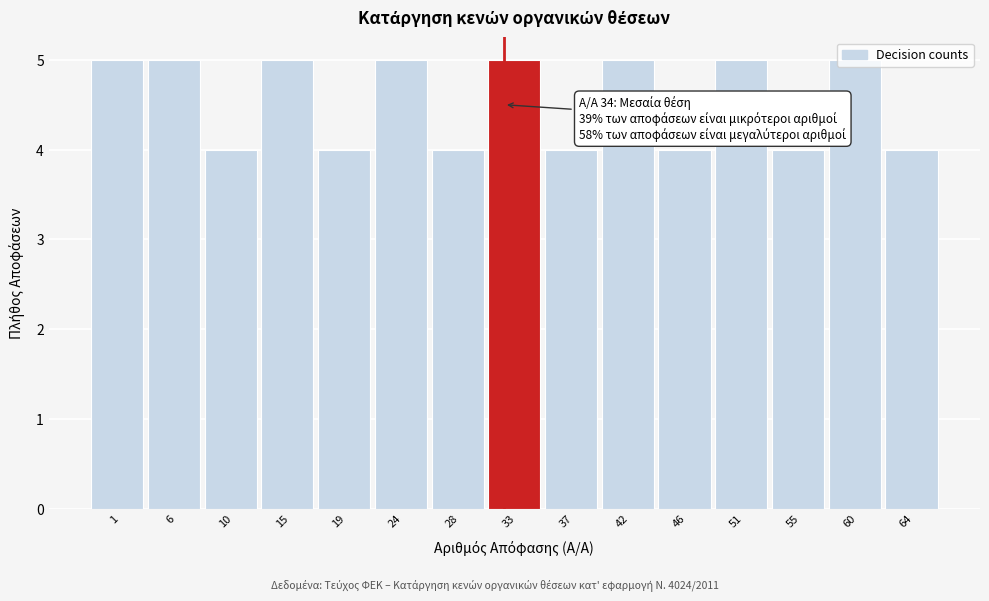

Which has a higher value, 51 or 64?

51